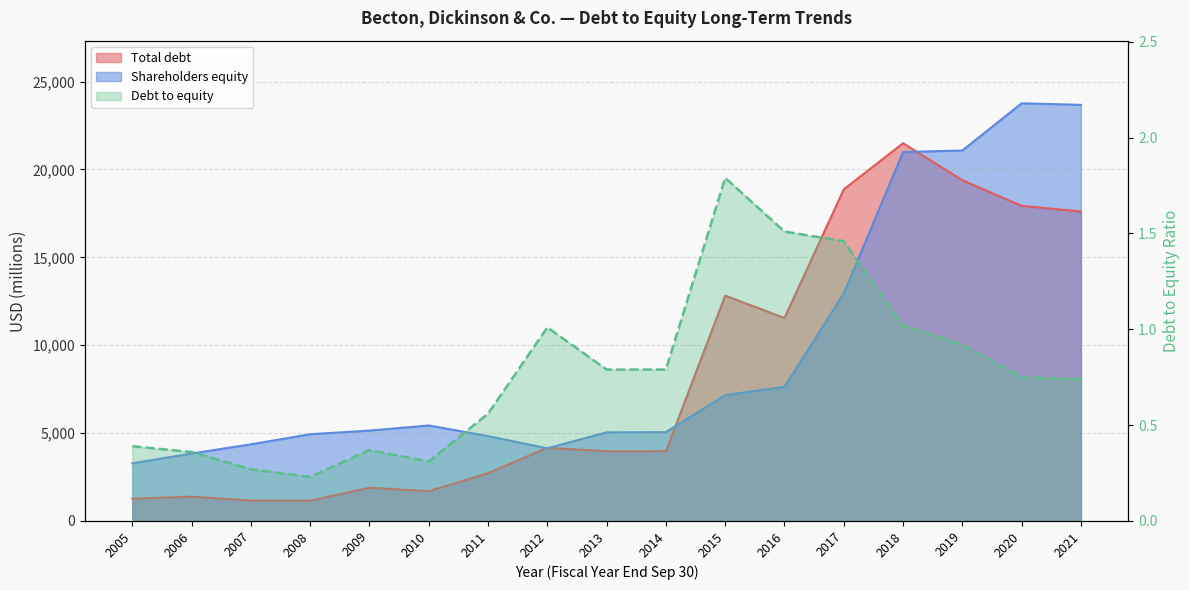

Read the Total debt value at 2006.

1384.0